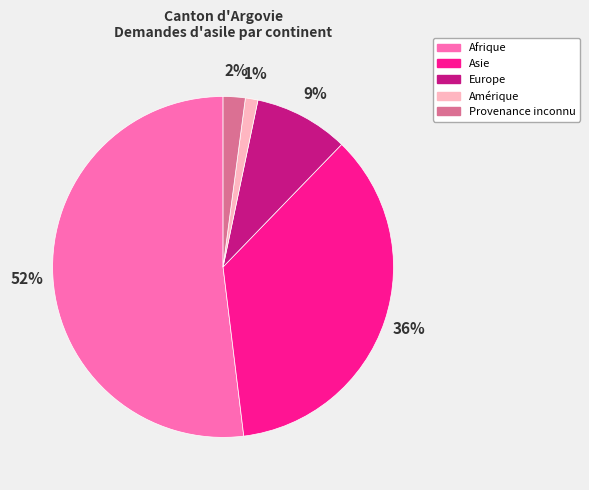

Between Europe and Amérique, which is larger?

Europe